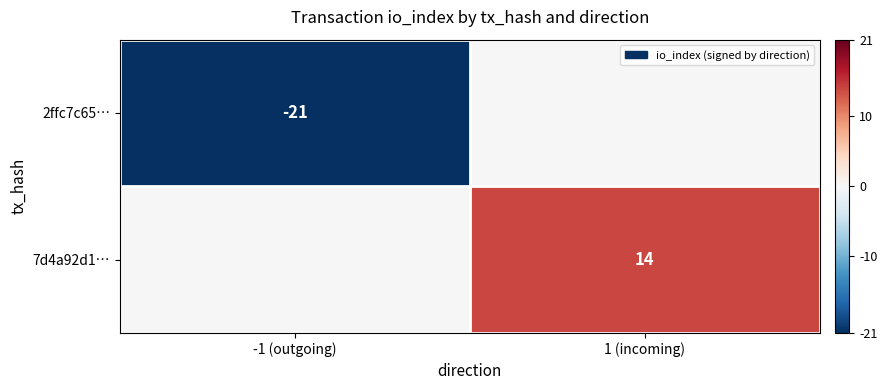

Is it true that 2ffc7c65… equals -21 at -1 (outgoing)?

True